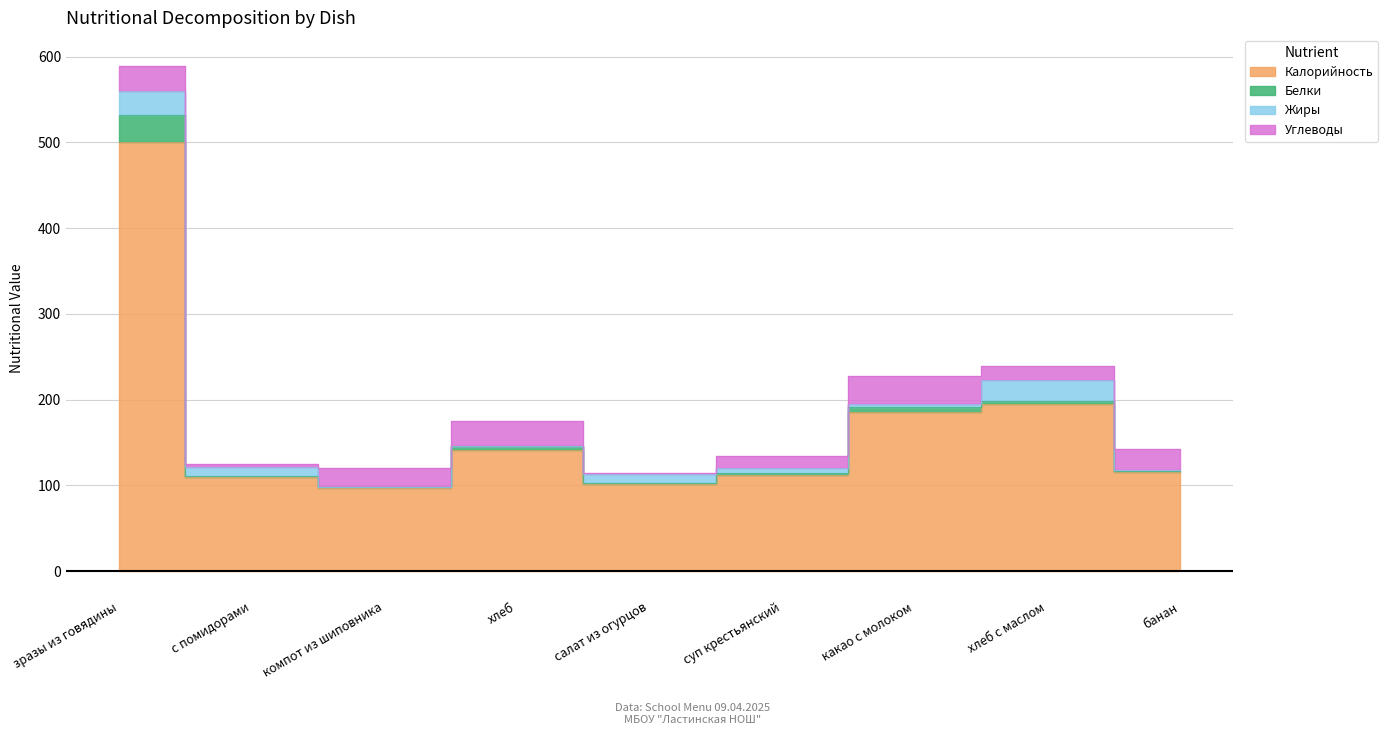

True or false: Белки and Калорийность cross at least once.

False